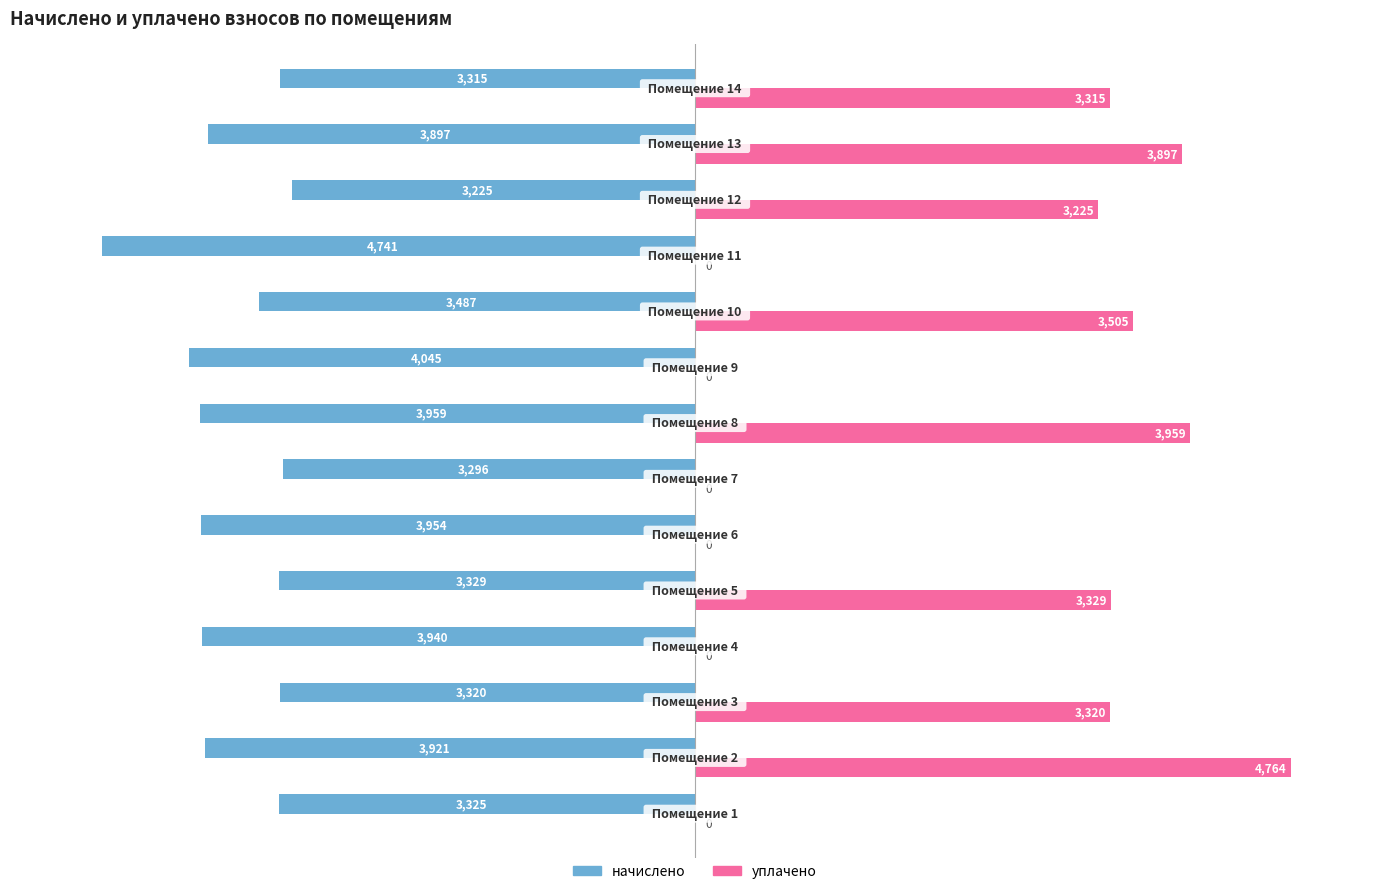

How many data points in уплачено are above 3315?

7